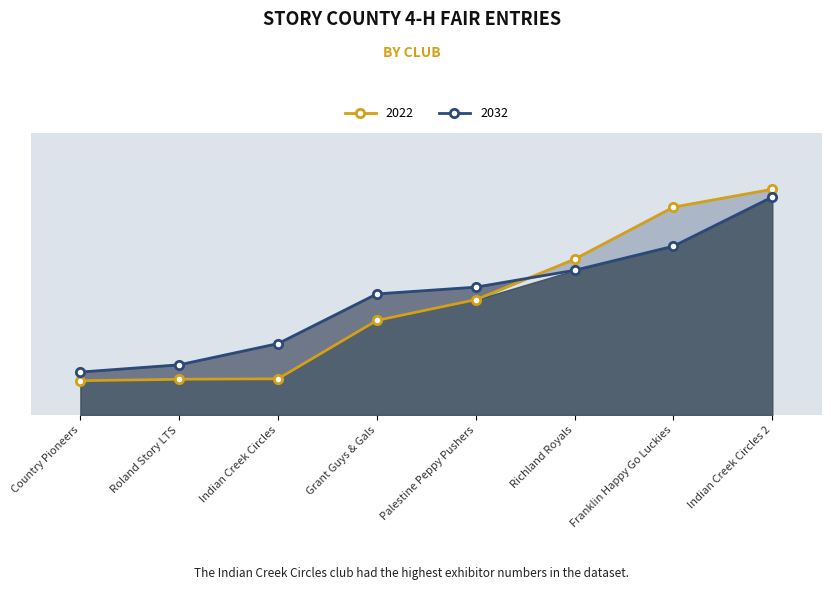

How many data points in 2022 are less than 239?

4